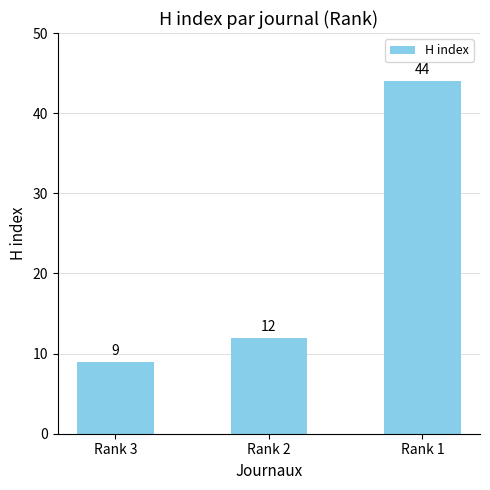

Reading left to right, list all the values displayed in this chart.

Rank 3=9	Rank 2=12	Rank 1=44